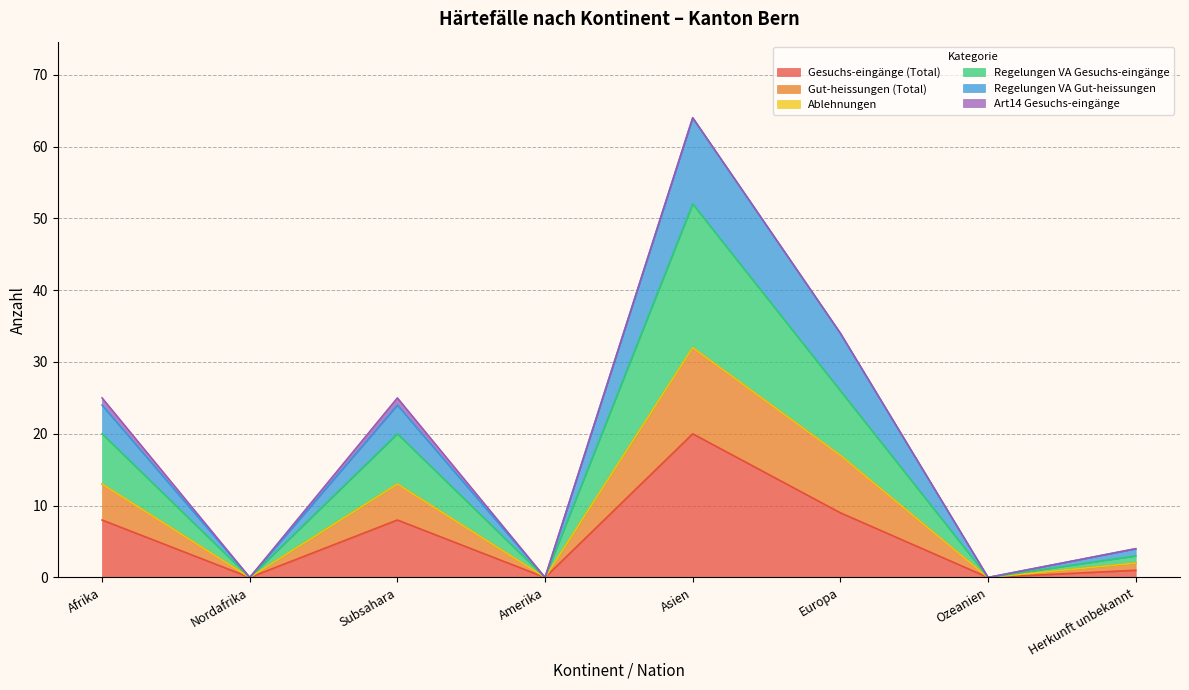

At which category is the sum across all series the highest?

Asien